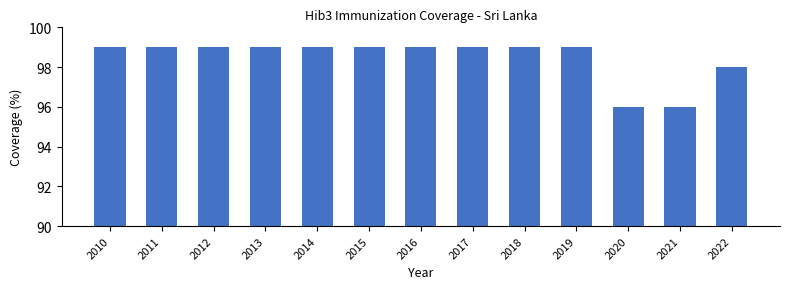

True or false: the data shows 57 at 2010.

False